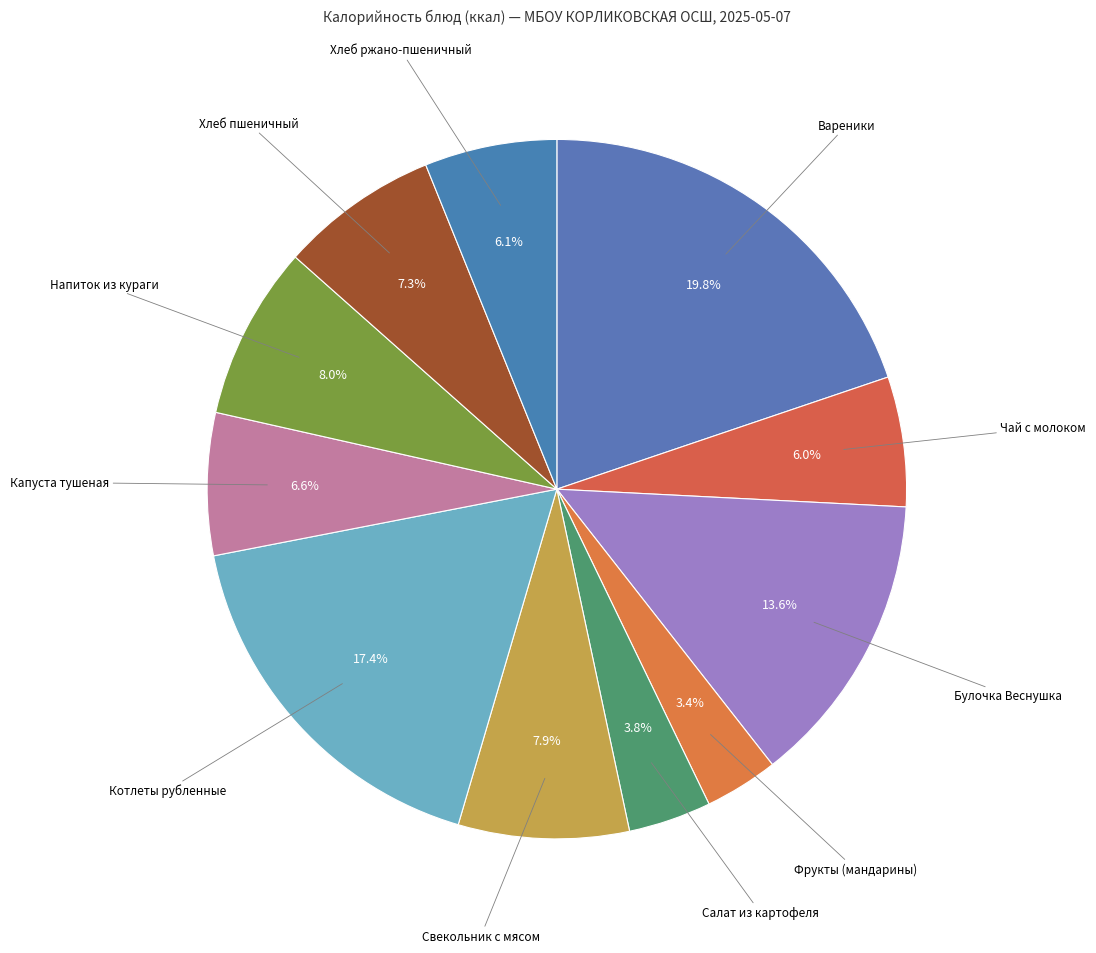

How many segments does this pie chart have?

11